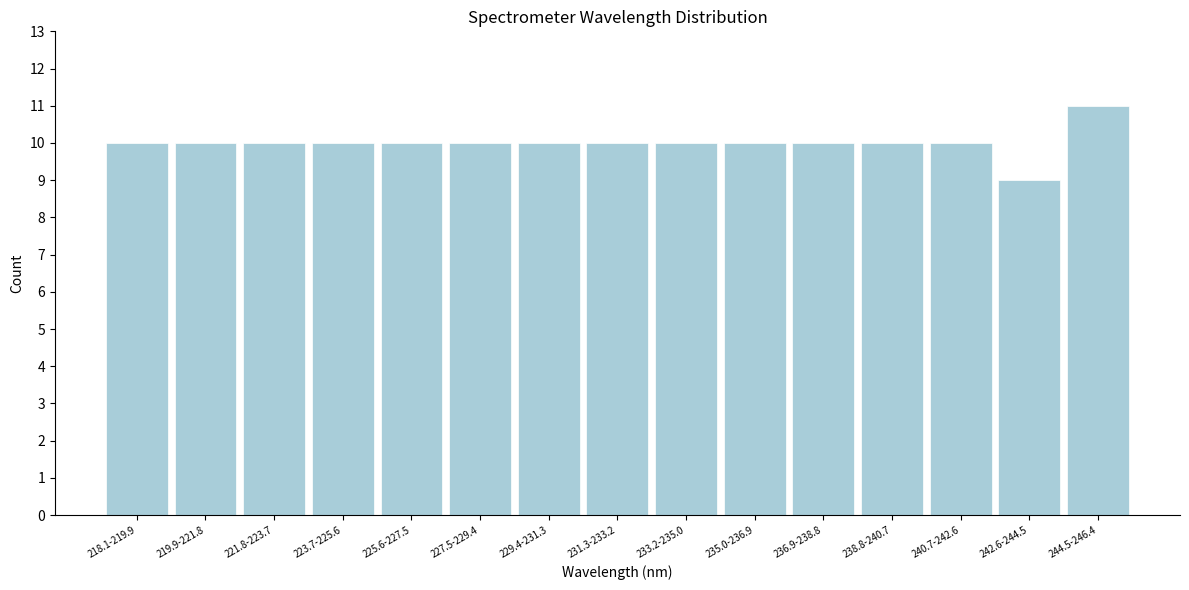

Reading left to right, extract all data points from this chart.

218.1-219.9=10	219.9-221.8=10	221.8-223.7=10	223.7-225.6=10	225.6-227.5=10	227.5-229.4=10	229.4-231.3=10	231.3-233.2=10	233.2-235.0=10	235.0-236.9=10	236.9-238.8=10	238.8-240.7=10	240.7-242.6=10	242.6-244.5=9	244.5-246.4=11